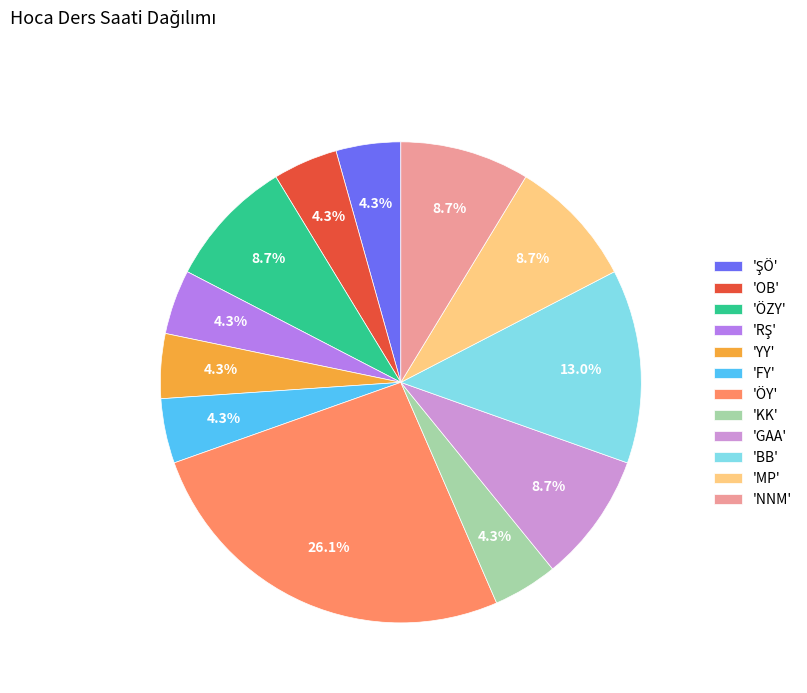

Count the number of slices in the pie.

12